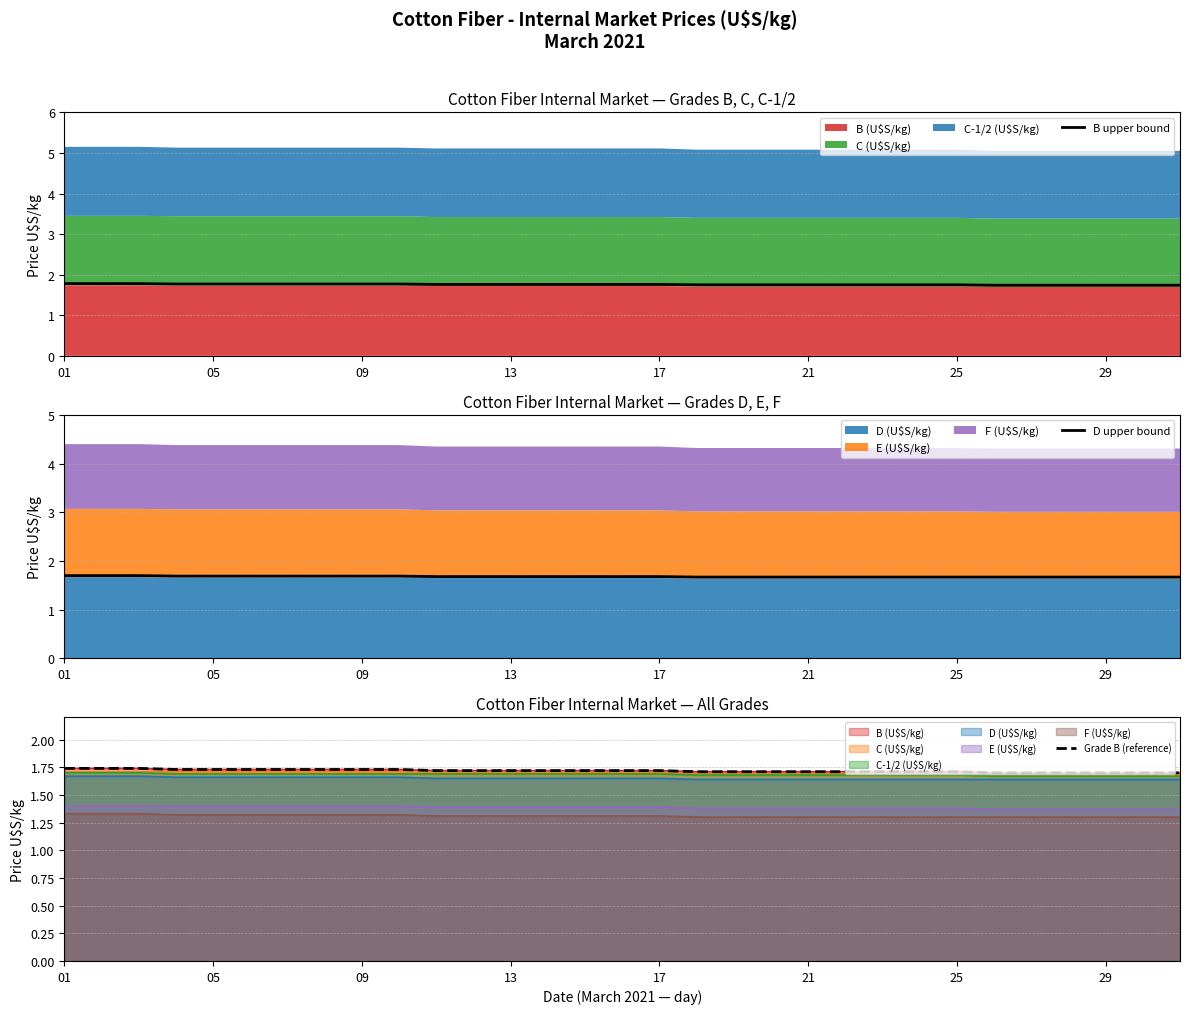

Is it true that D upper bound equals 2.4 at 09?

False